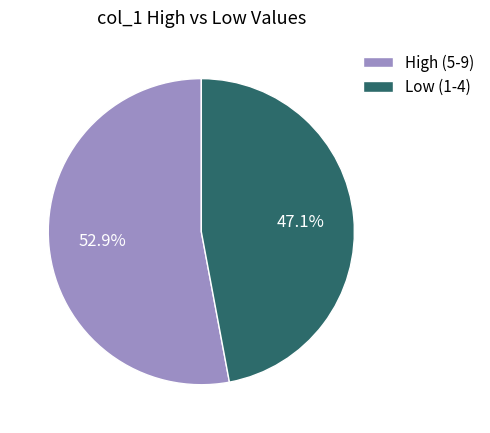

Which category has the smallest portion of the pie?

Low (1-4)